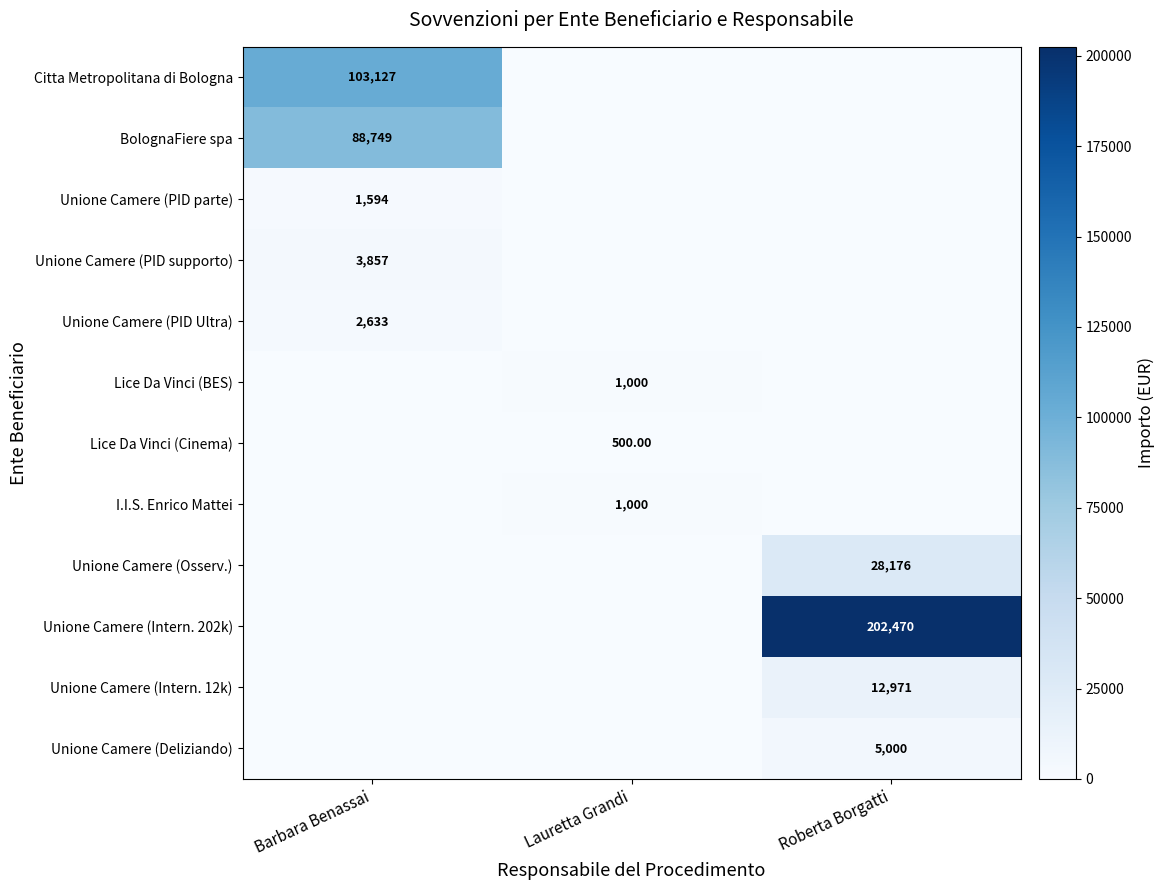

What is the greatest value displayed?

202469.7